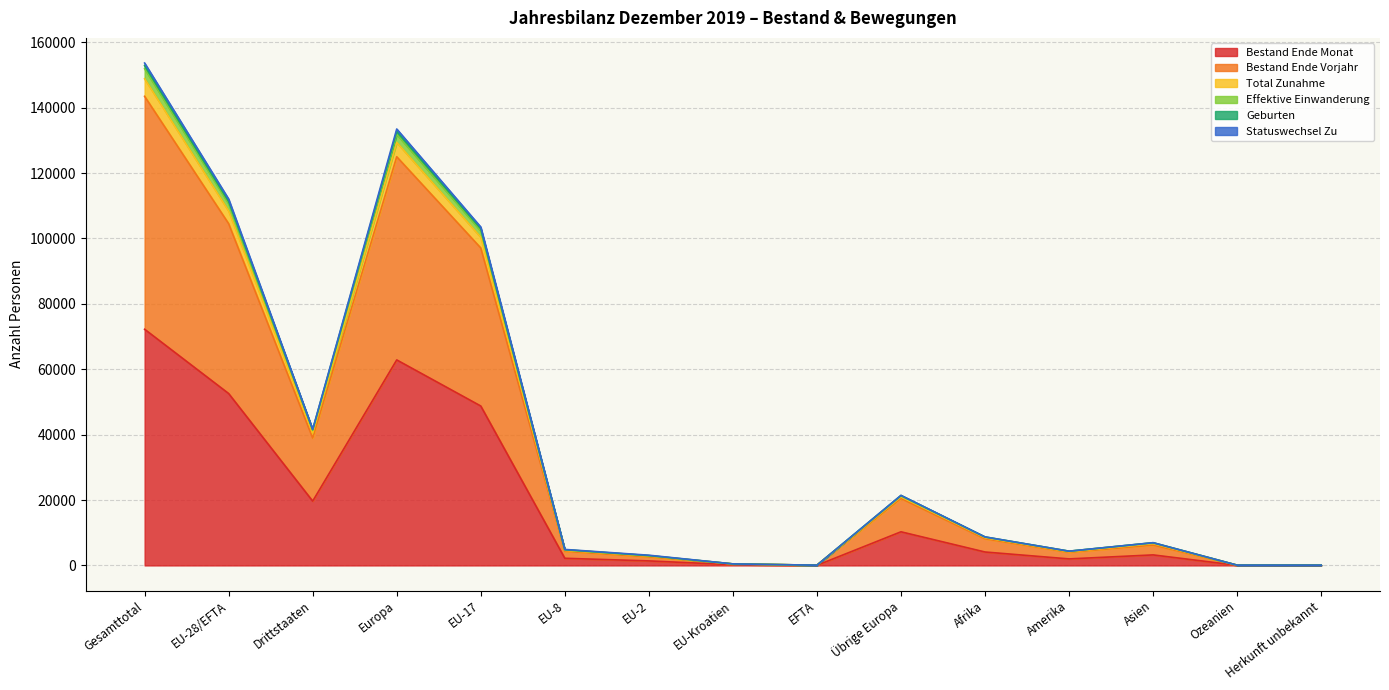

How many lines are shown in the chart?

6